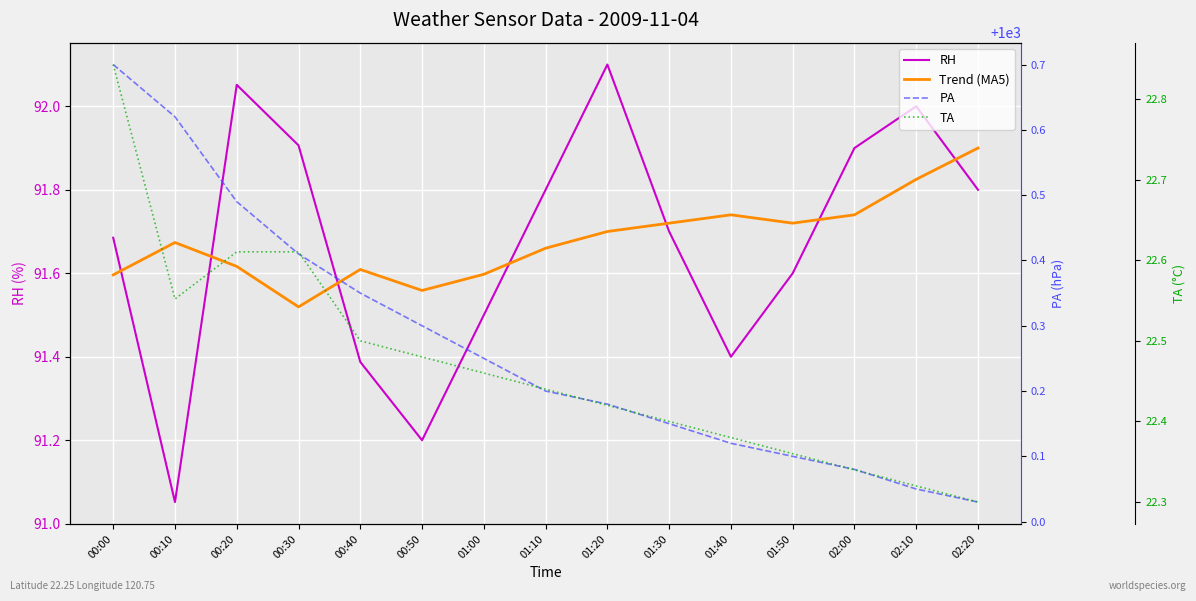

How many lines are shown in the chart?

4